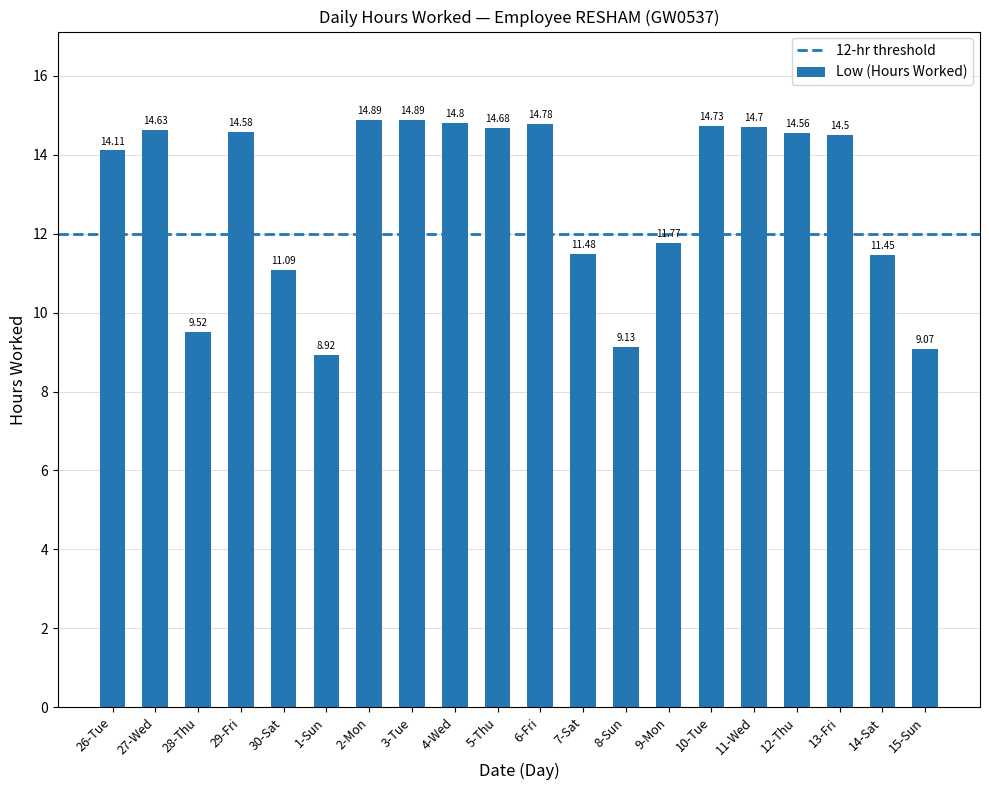

Are the bars horizontal?

No